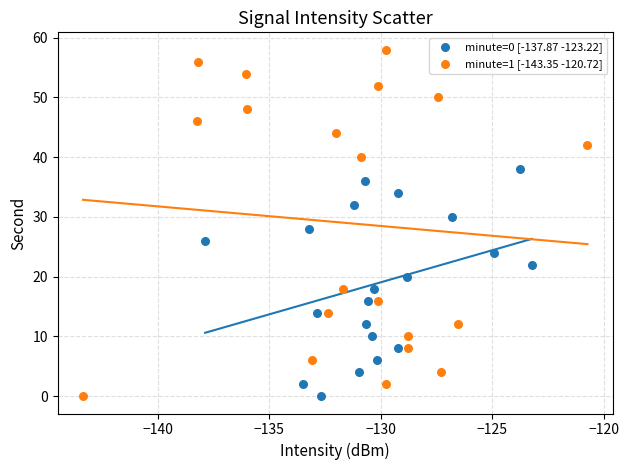

Which series has the widest spread of Y values?

minute=1 [-143.35 -120.72]